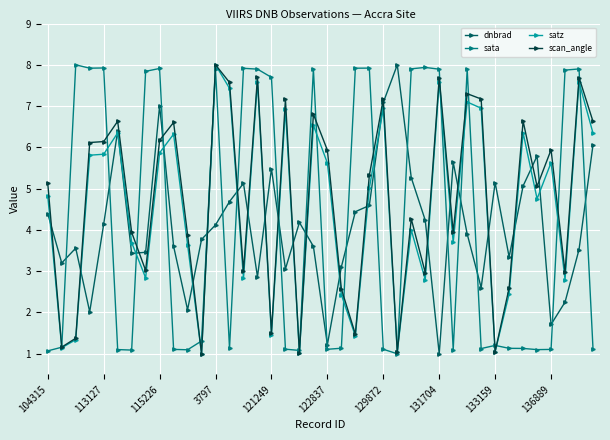

True or false: dnbrad and satz cross at least once.

True